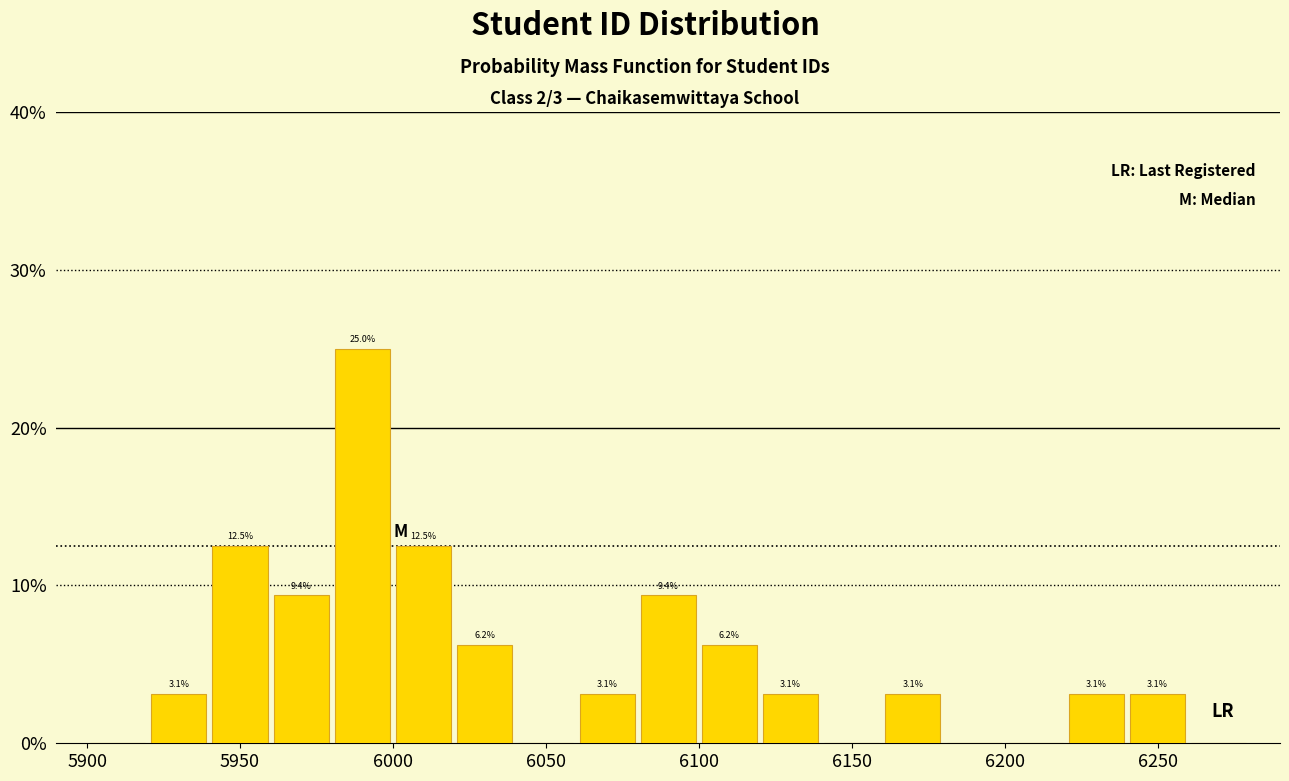

Over which range of the x-axis is the bar tallest?

5980 to 6000